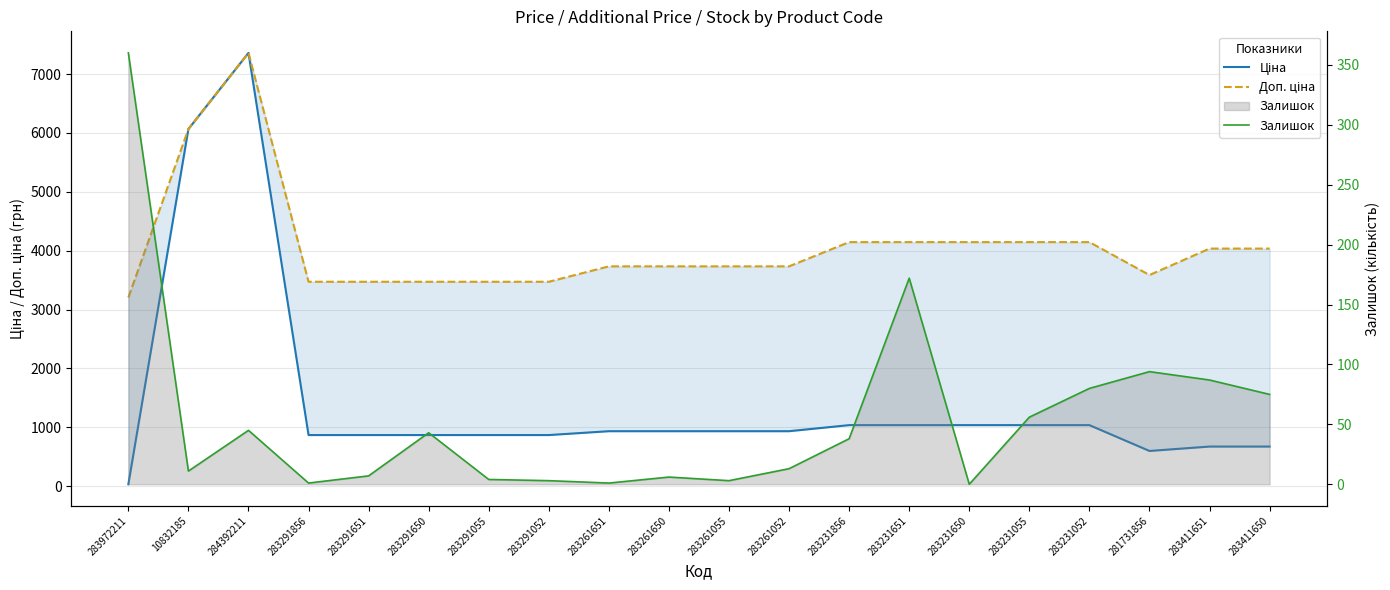

What is the total value across all series at 283261055?

4670.7